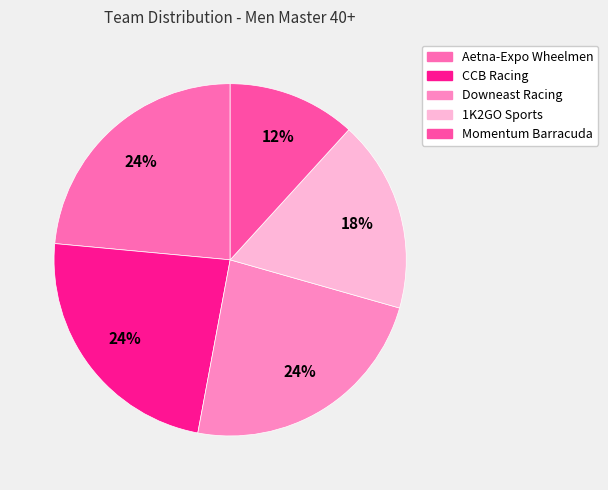

To the nearest percent, what is the average slice percentage?

20%